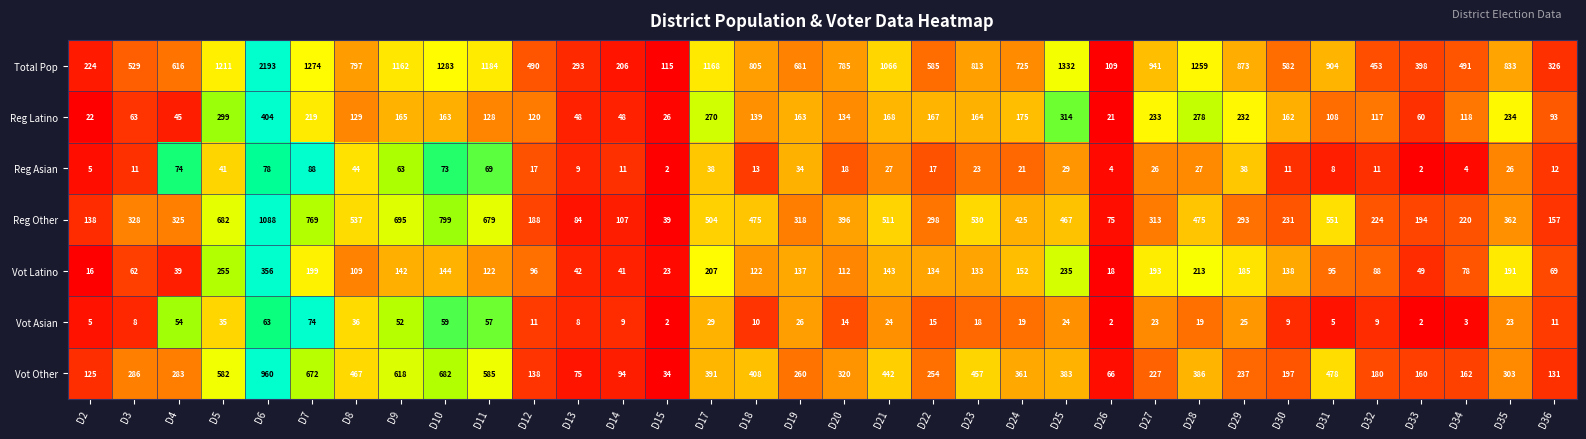

The value of Reg Other at D35 is 362. True or false?

True